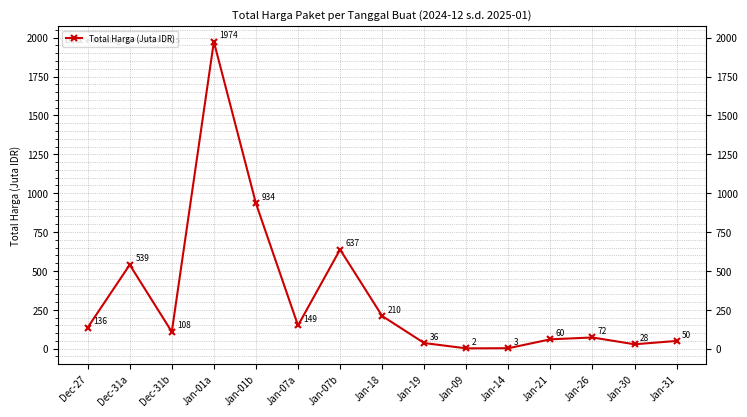

What is the change in value from Jan-19 to Jan-14?

-33.3